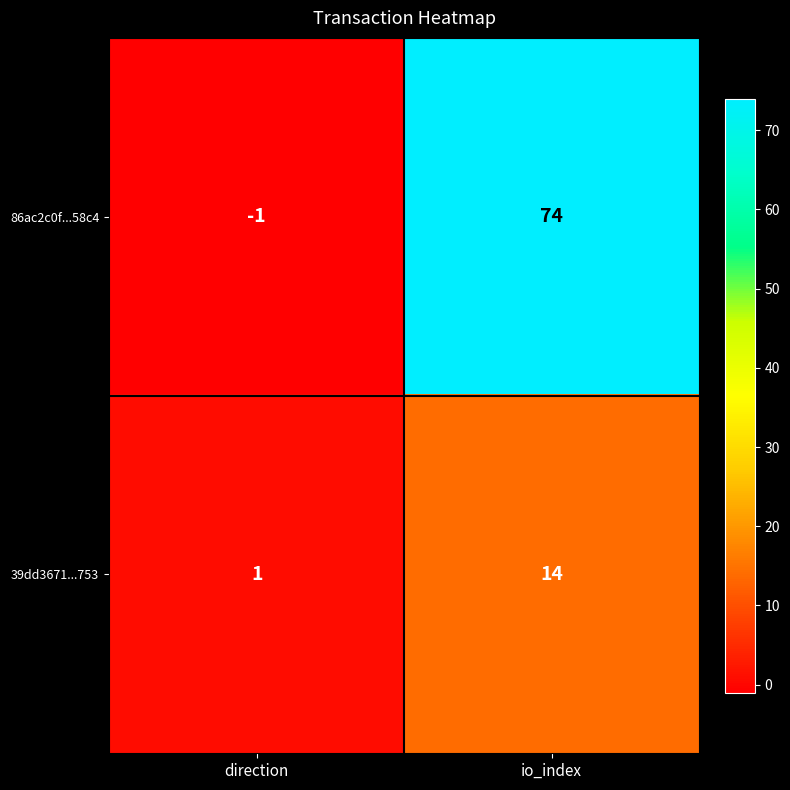

What is the difference between the maximum and minimum values in the 86ac2c0f...58c4 series?

75